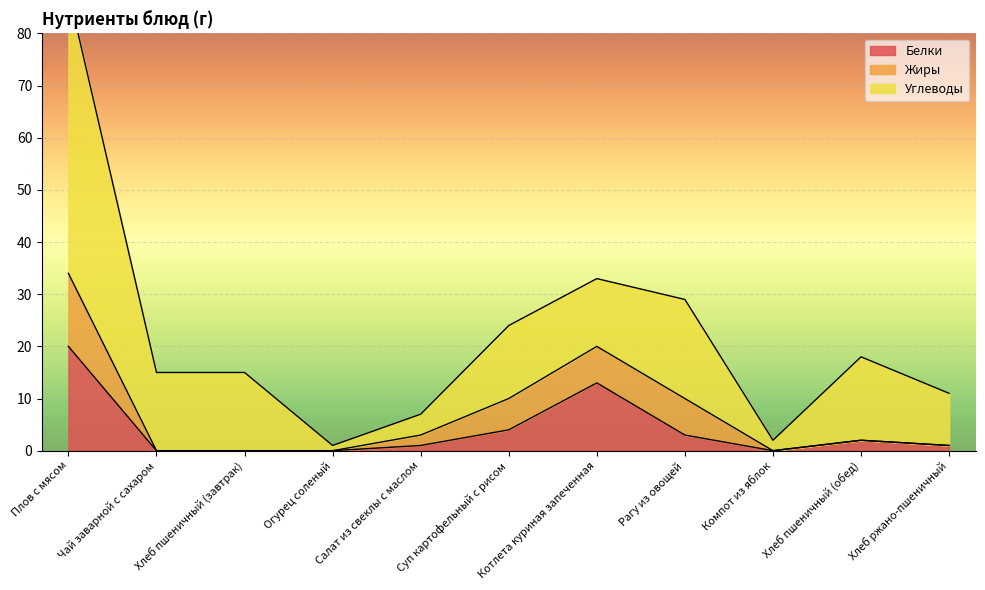

The value of Углеводы at Котлета куриная запеченная is 21. True or false?

False